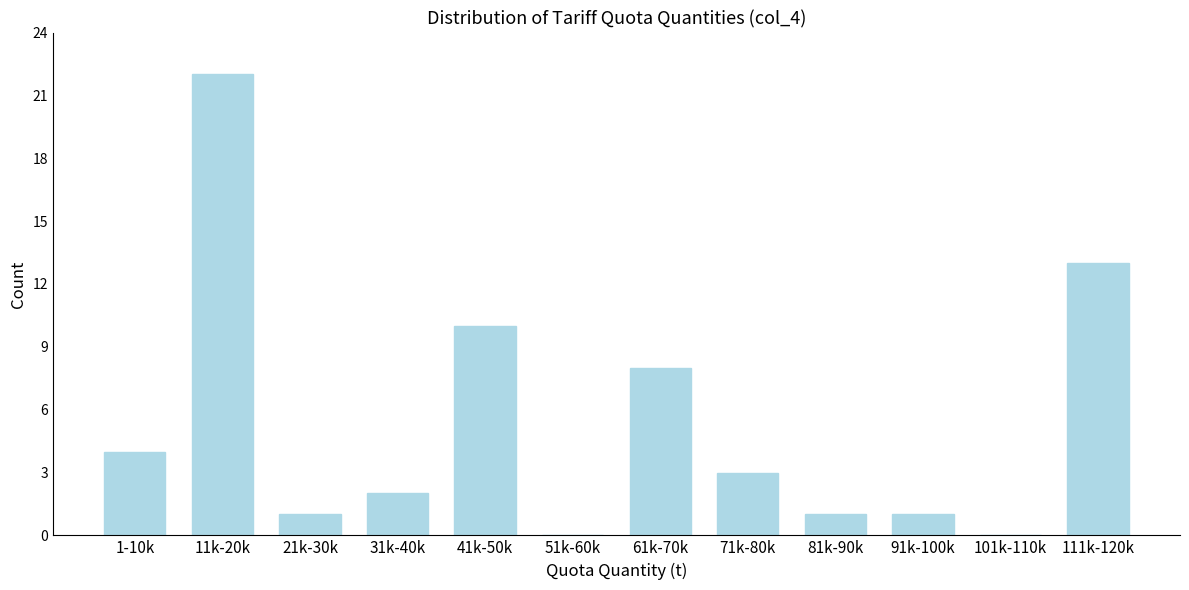

Reading left to right, what are all the values shown in this chart?

1-10k=4	11k-20k=22	21k-30k=1	31k-40k=2	41k-50k=10	51k-60k=0	61k-70k=8	71k-80k=3	81k-90k=1	91k-100k=1	101k-110k=0	111k-120k=13